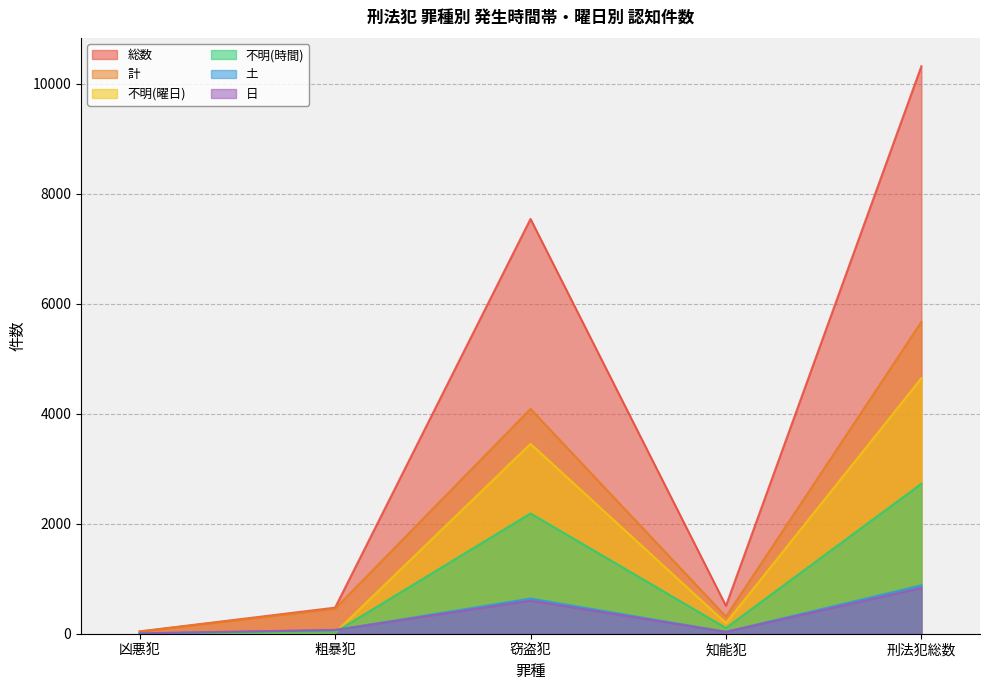

What are all the series names shown in the legend?

総数, 計, 不明(曜日), 不明(時間), 土, 日